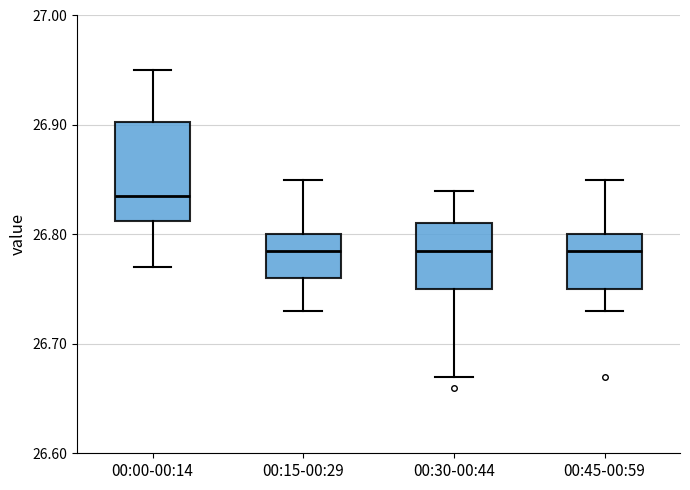

Comparing the boxes themselves (not the whiskers), which one is the tallest?

00:00-00:14